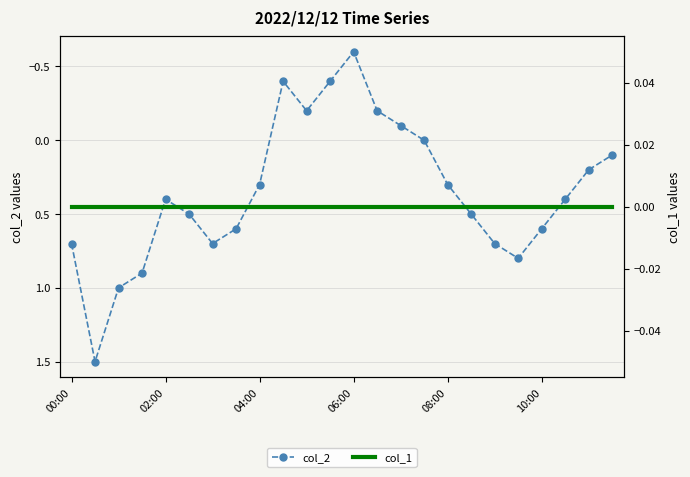

At how many categories does at least one series exceed 0?

17